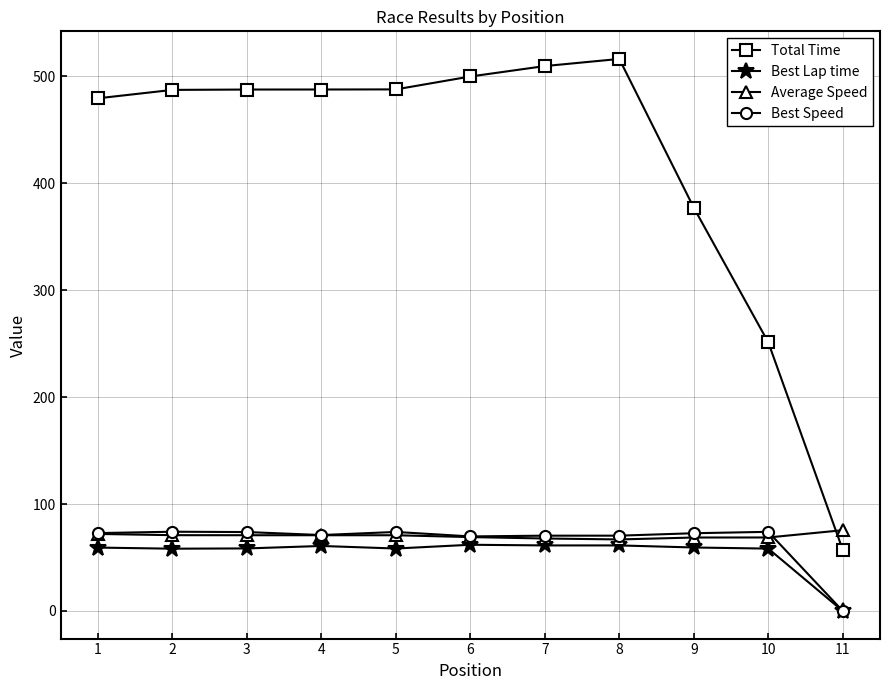

How many data points in Total Time are less than 487?

4